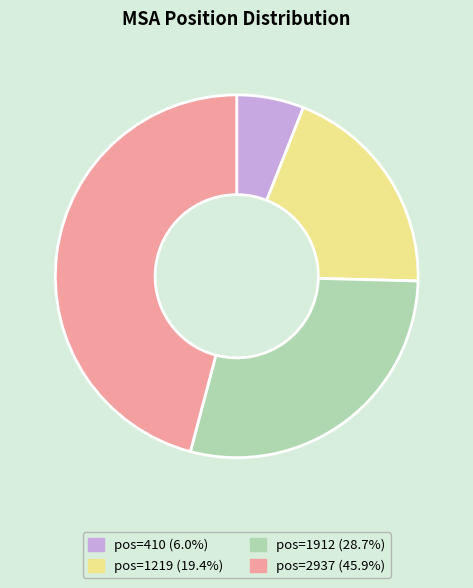

Is it true that pos=410 is 17% of the pie?

False